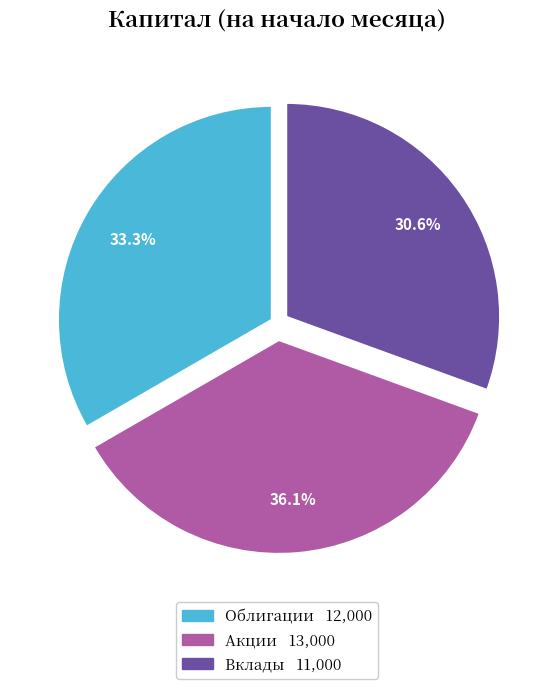

How many slices are in this pie chart?

3